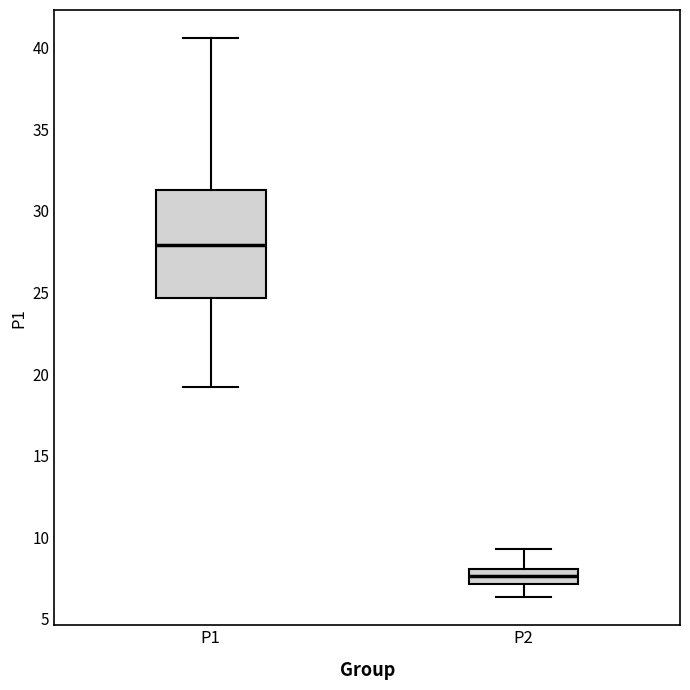

Where is the lower edge of the box for P1 on the y-axis? The values are not printed on the chart, so give them approximately, as read against the axis.

24.5